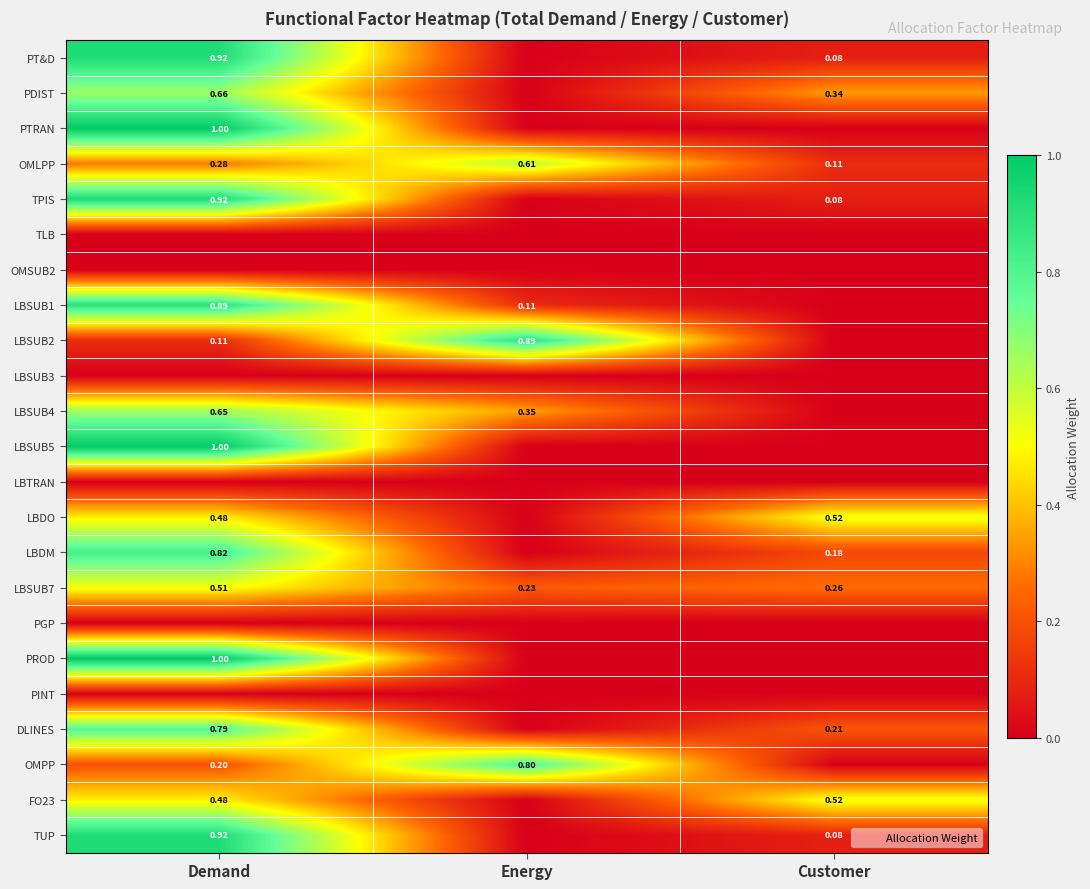

The value of TPIS at Energy is 0.0. True or false?

True